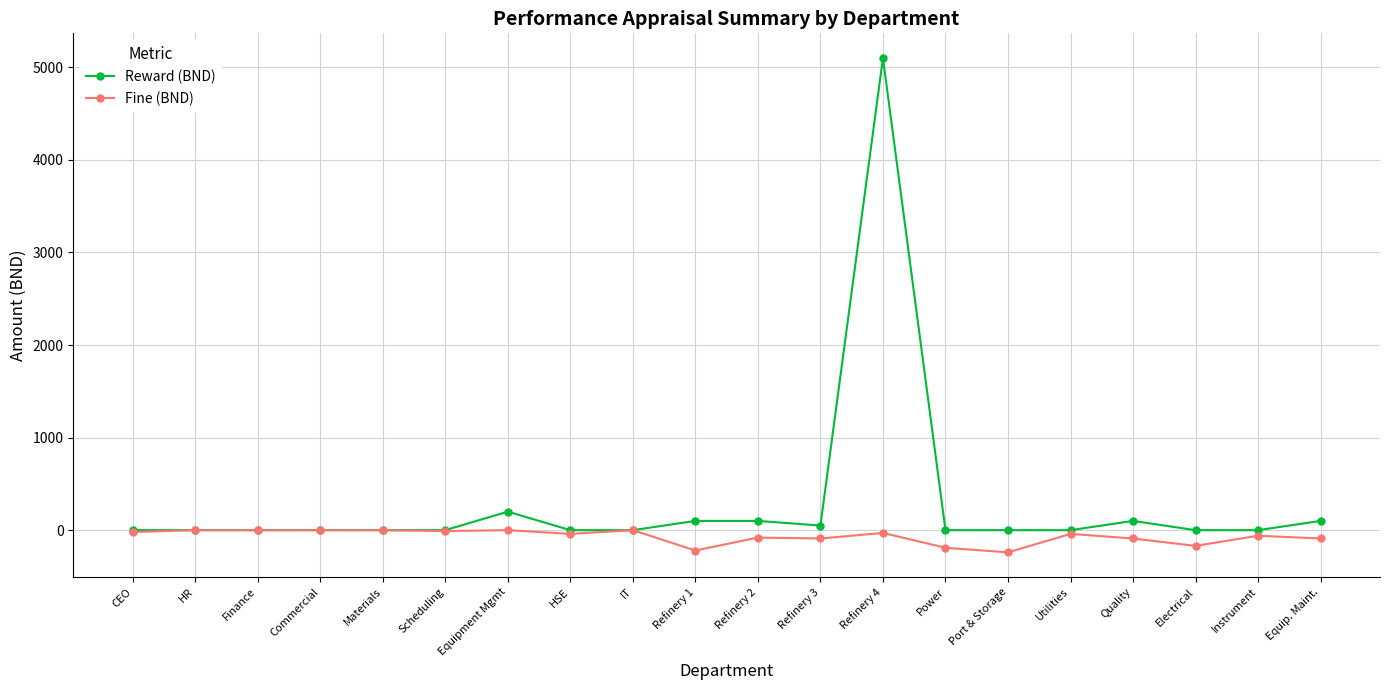

Rank the series by their average value, from highest to lowest.

Reward (BND), Fine (BND)